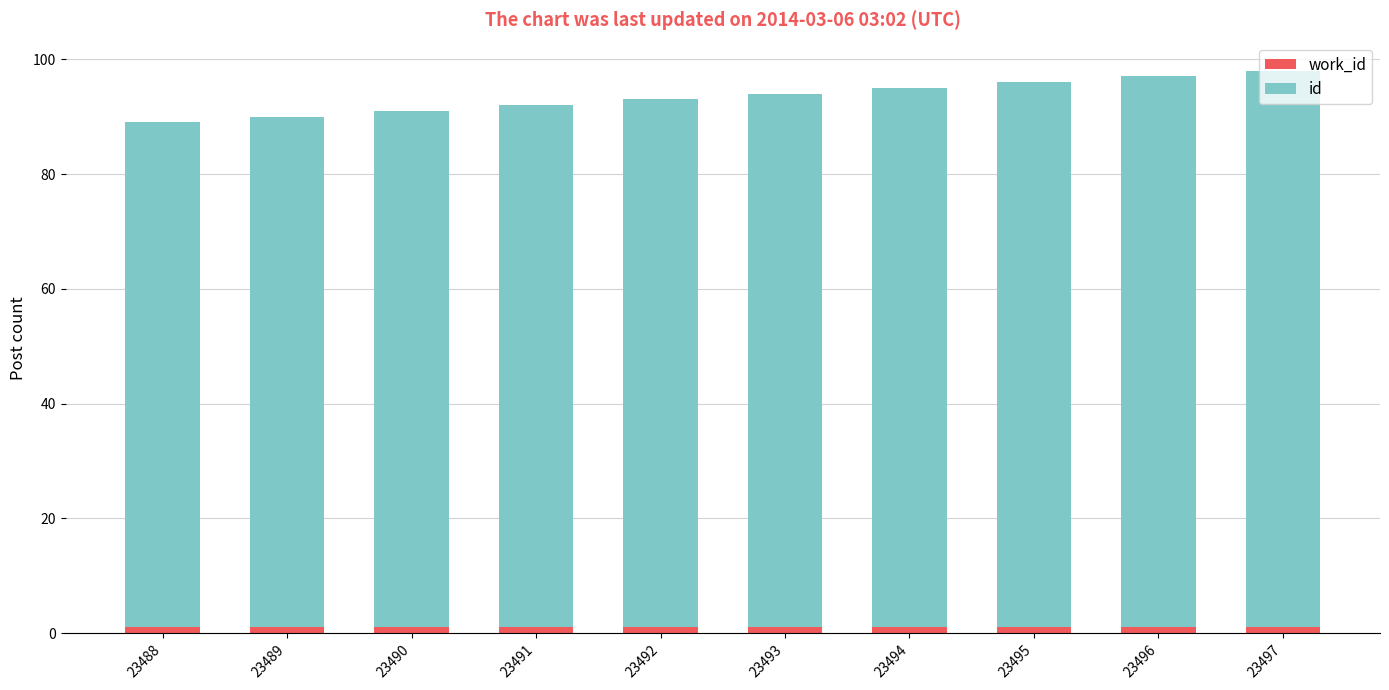

How many categories are shown in the chart?

10